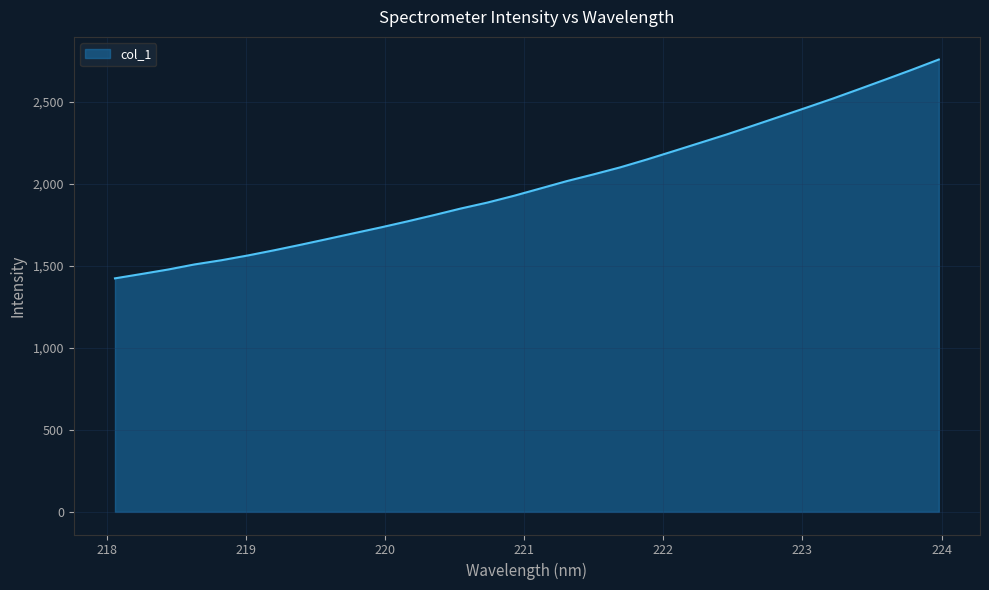

Count the number of categories in the chart.

32